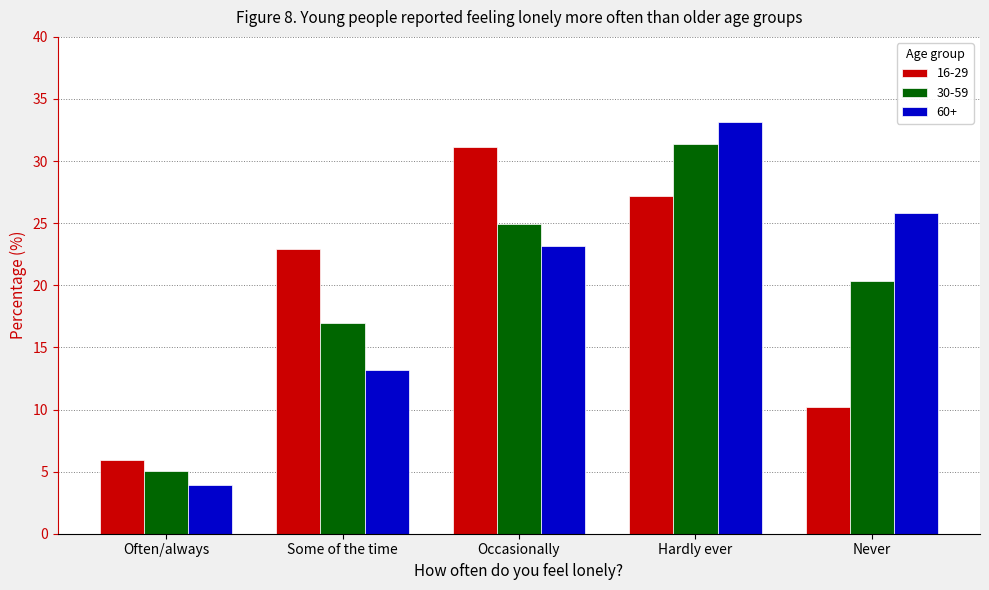

How many groups of bars are there?

5